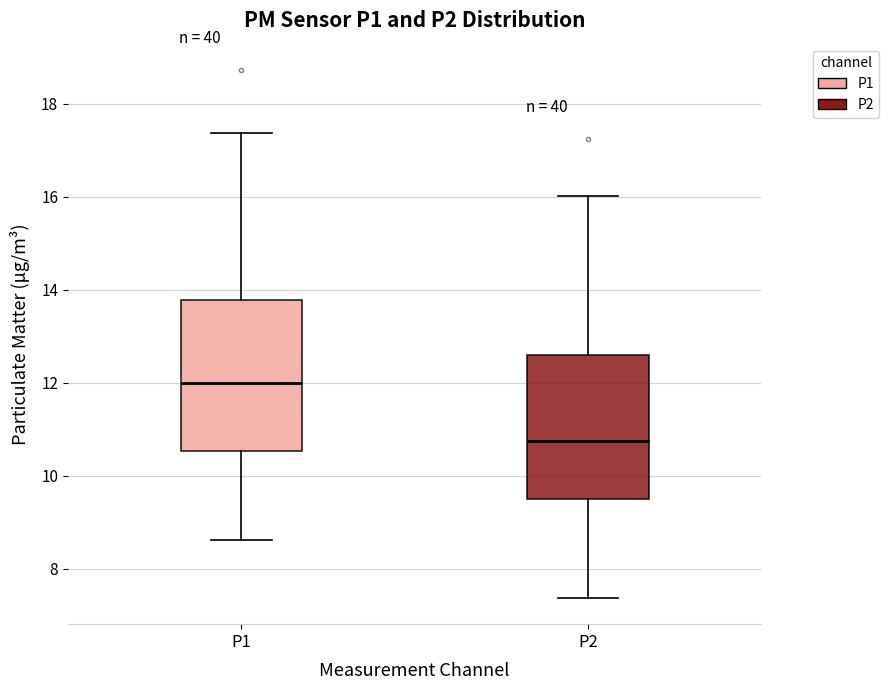

Where does the upper whisker of the box for P1 end on the y-axis? The values are not printed on the chart, so give them approximately, as read against the axis.

17.4